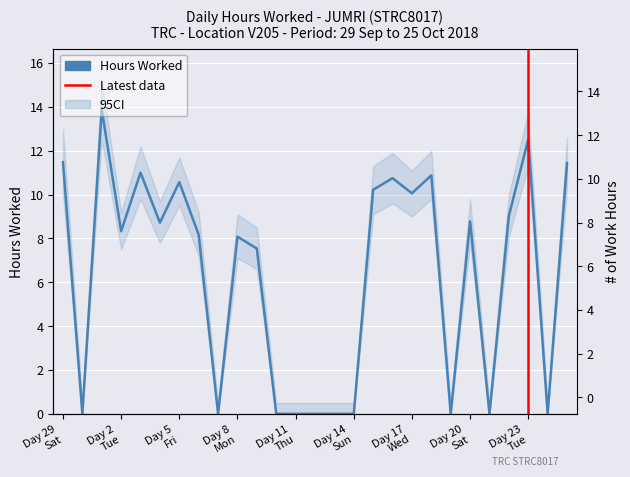

What is the change in value from 29 to 4?

-2.8